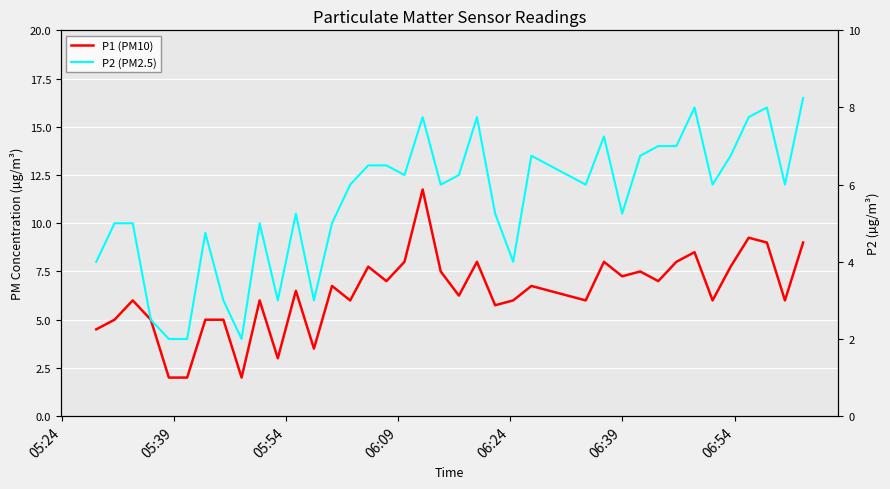

How many values in the P1 (PM10) series are below 6?

11